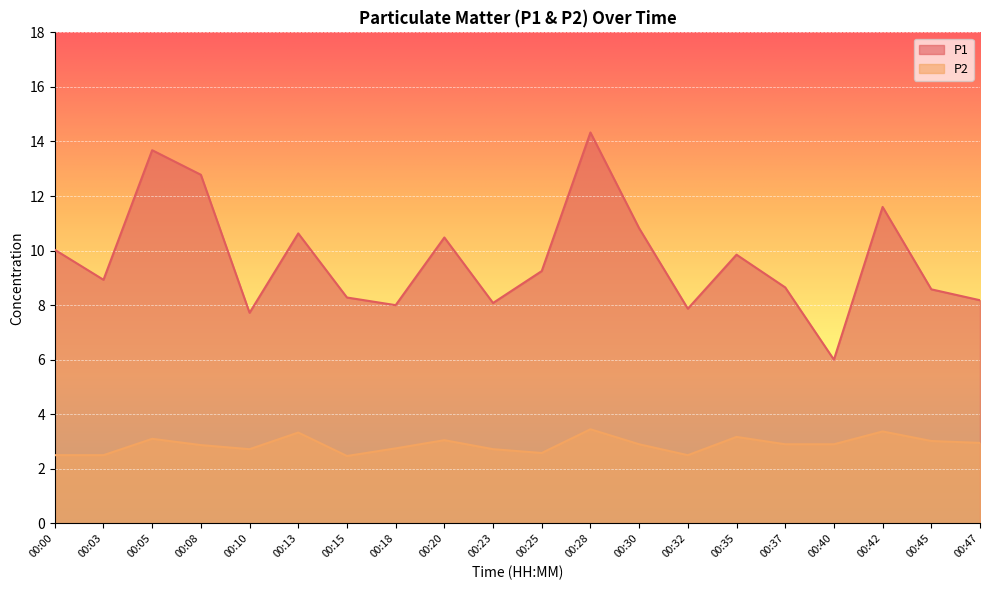

What is the minimum value for P1?

6.0